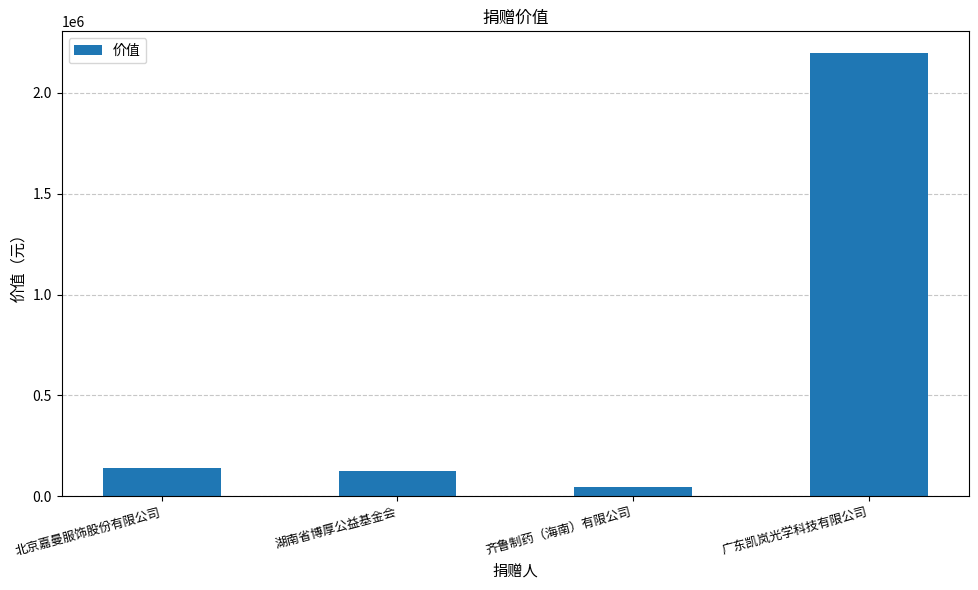

Where does the data first go above 142892?

北京嘉曼服饰股份有限公司